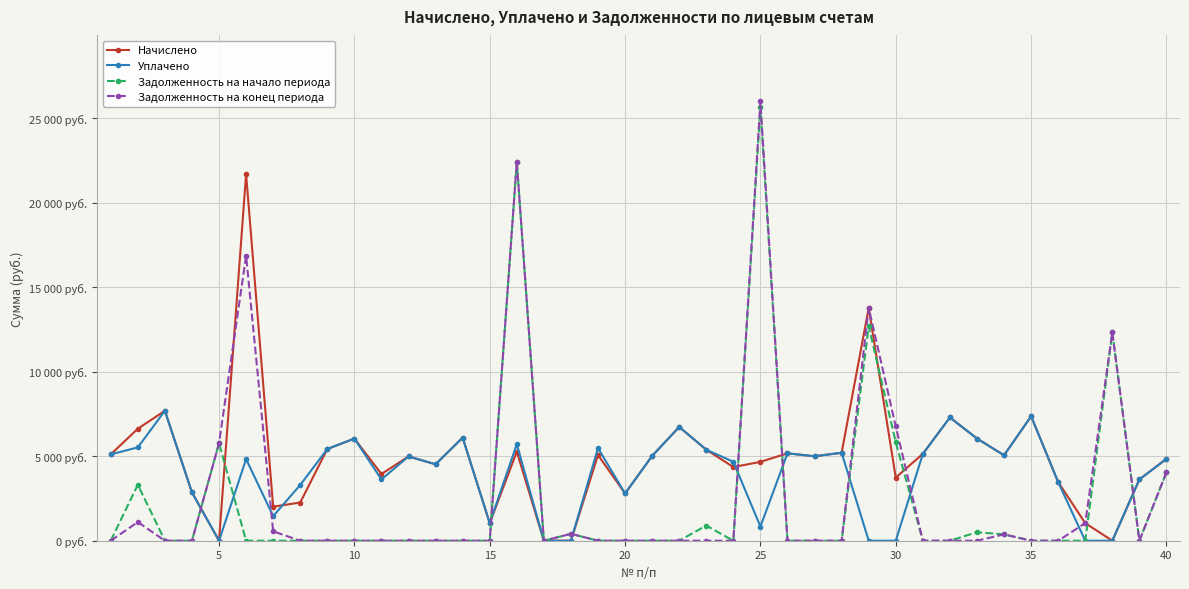

Is this an area chart (filled region under the line)?

No